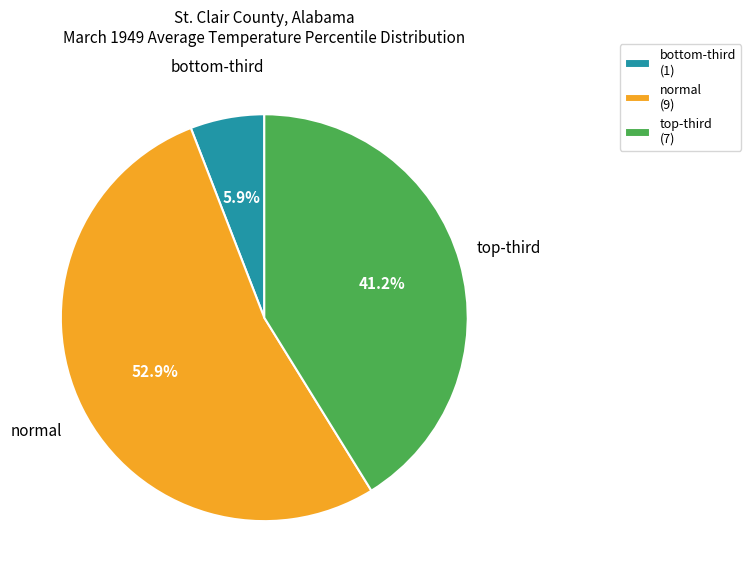

Does any single category account for the majority?

Yes